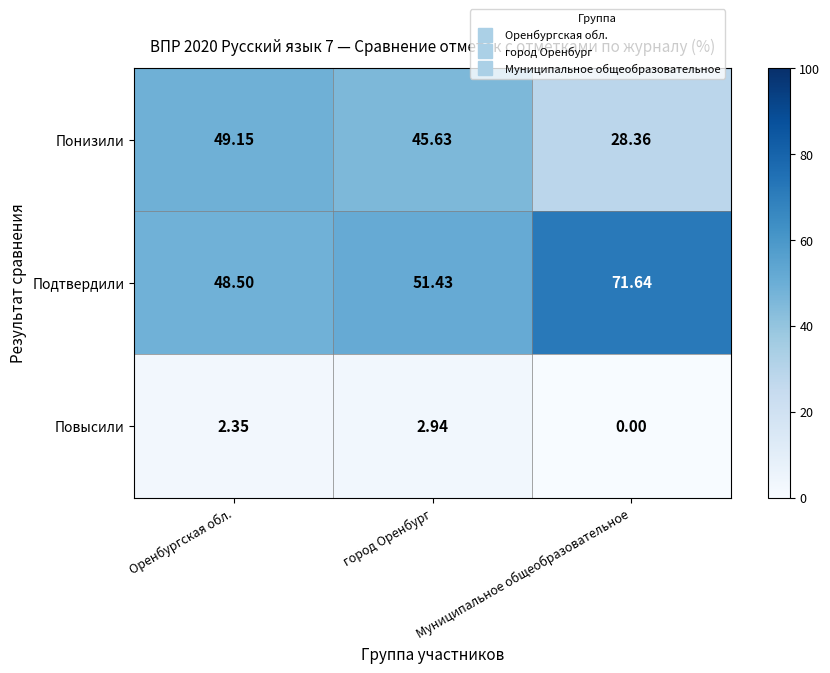

Which series changed the most between Оренбургская обл. and Муниципальное общеобразовательное?

Подтвердили